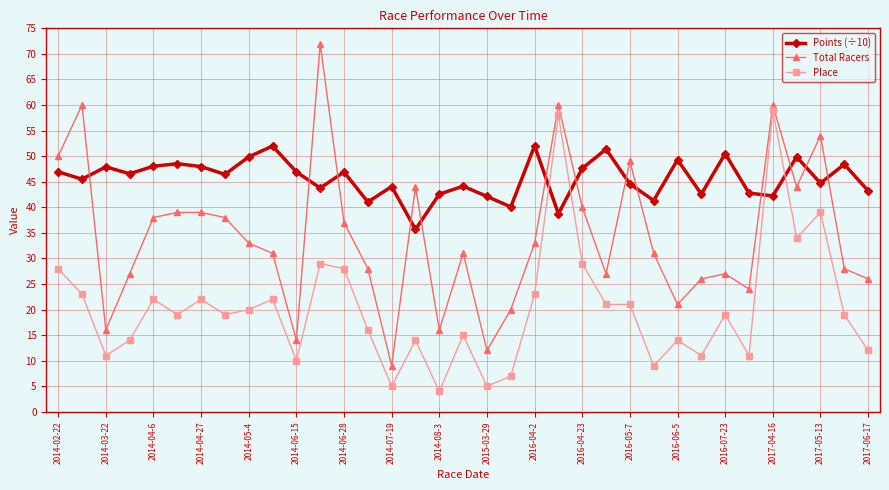

True or false: Total Racers and Place intersect in this chart.

False